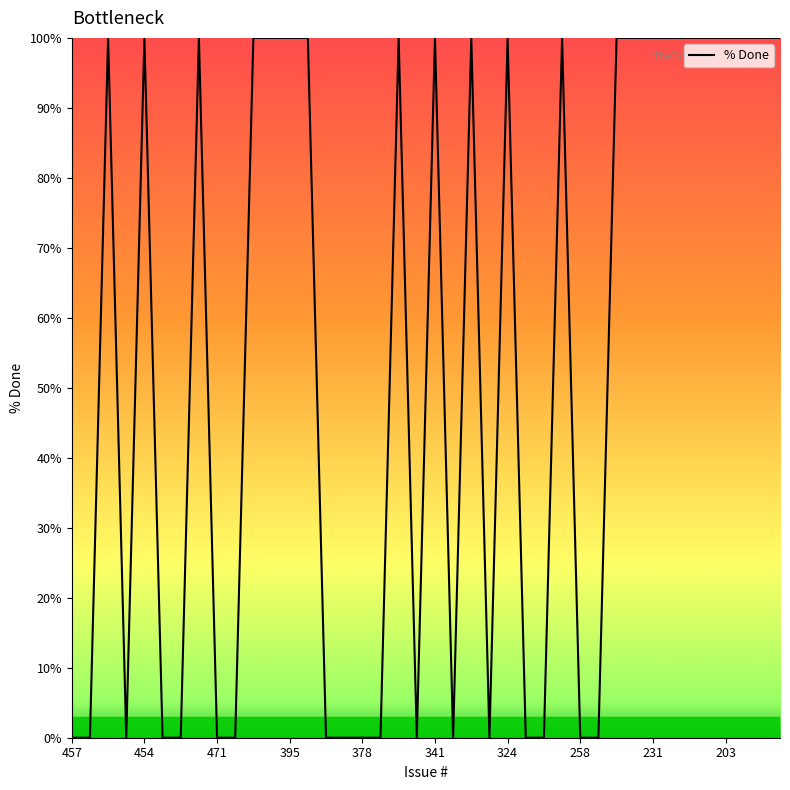

Is this an area chart (filled region under the line)?

No